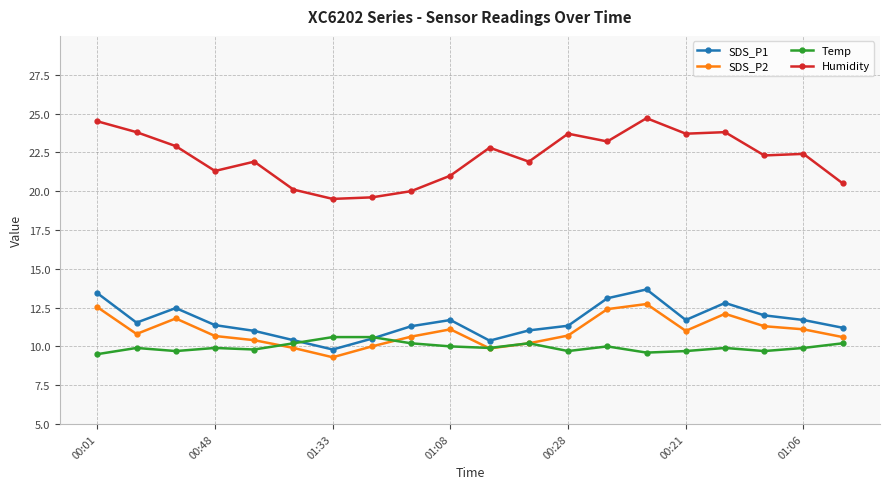

True or false: SDS_P1 and Humidity cross at least once.

False